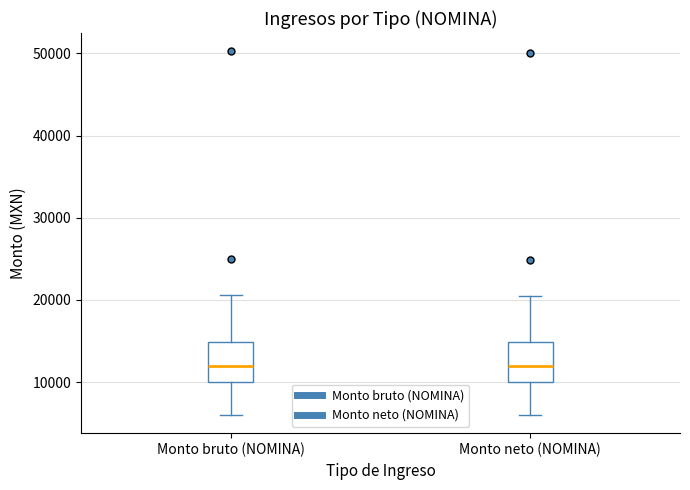

Reading left to right, transcribe this box plot: for each box, give where its median line is, the range the box spans, and where its two whiskers end, as read against the y-axis. The values are not printed on the chart, so give them approximately, as read against the axis.

Monto bruto (NOMINA): median 12000, box 10000 to 15000, whiskers 6000 to 21000
Monto neto (NOMINA): median 12000, box 10000 to 15000, whiskers 6000 to 21000